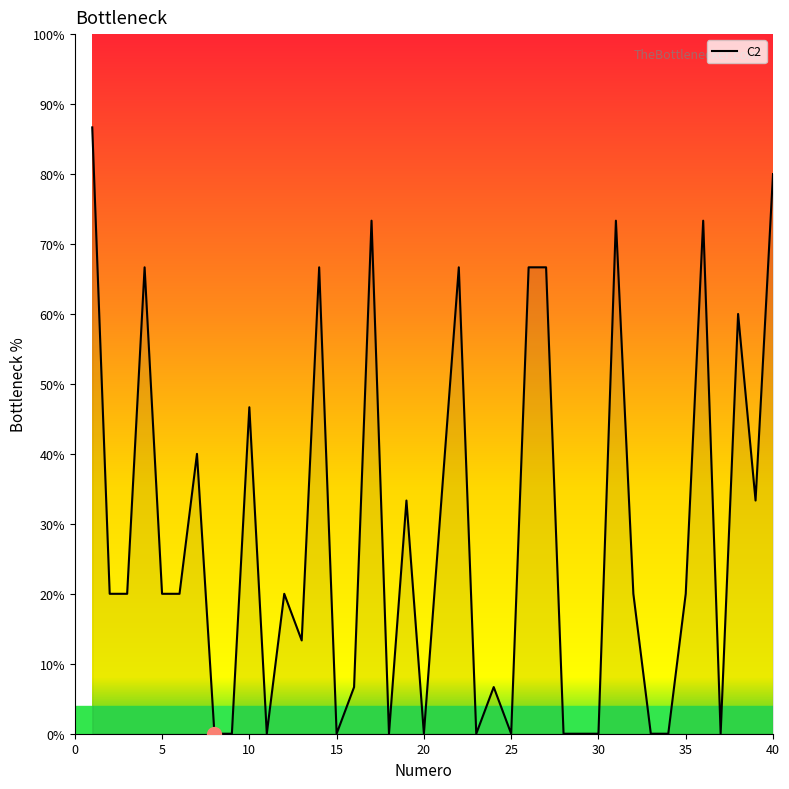

What is the difference between the maximum and minimum values?

86.7